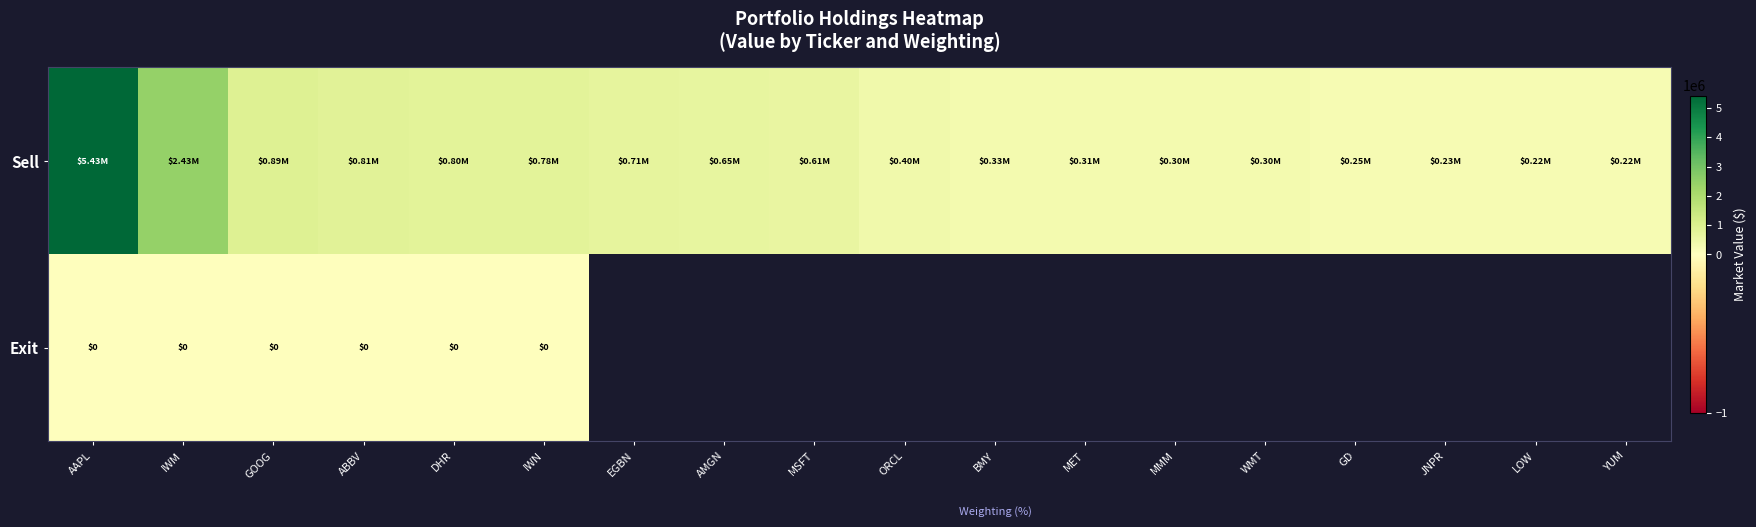

At which category is the sum across all series the highest?

AAPL